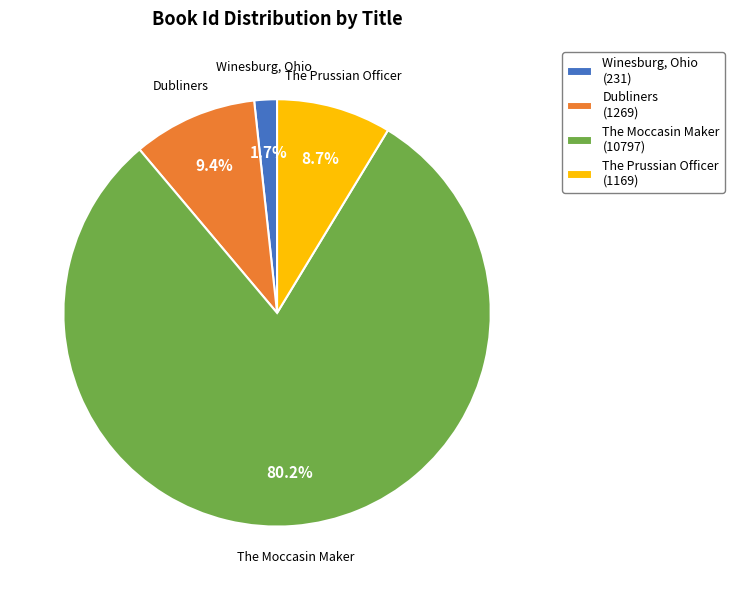

What portion of the pie excludes The Moccasin Maker?

19.8%